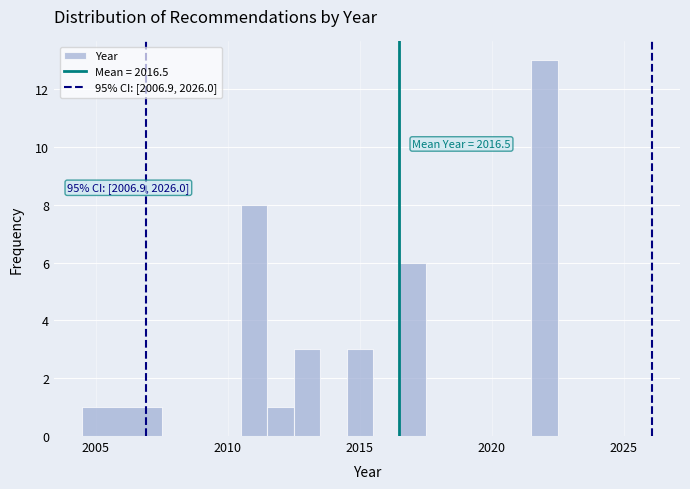

Around what value on the x-axis is the tallest bar? Give the approximate position of its centre, as read against the axis.

2022.0